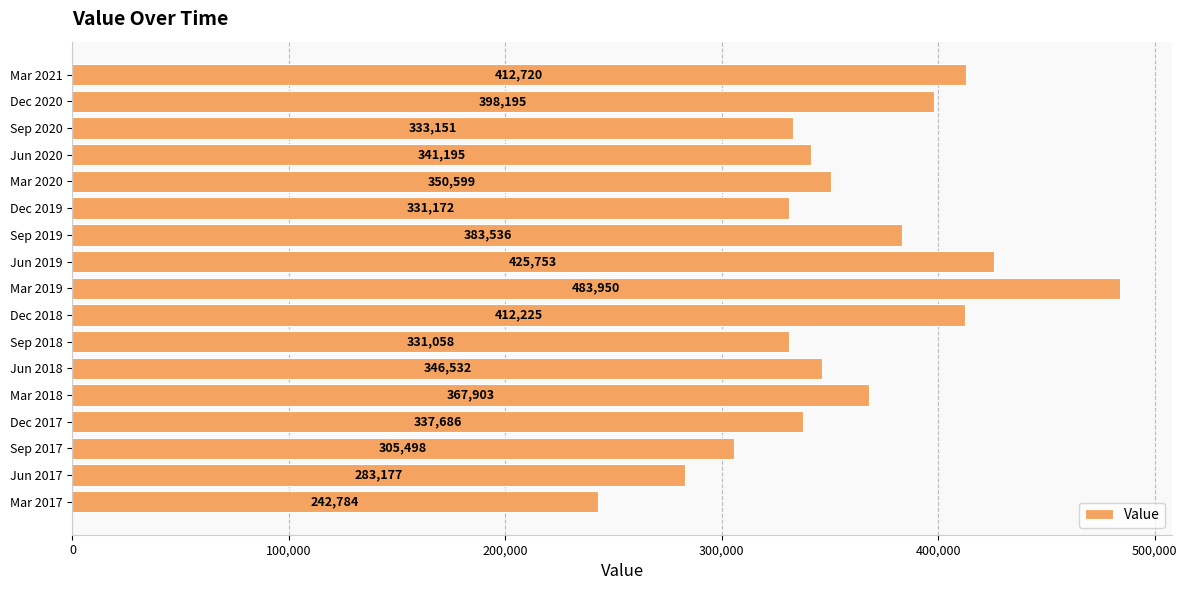

List the labels in order of value, smallest first.

Mar 2017, Jun 2017, Sep 2017, Sep 2018, Dec 2019, Sep 2020, Dec 2017, Jun 2020, Jun 2018, Mar 2020, Mar 2018, Sep 2019, Dec 2020, Dec 2018, Mar 2021, Jun 2019, Mar 2019